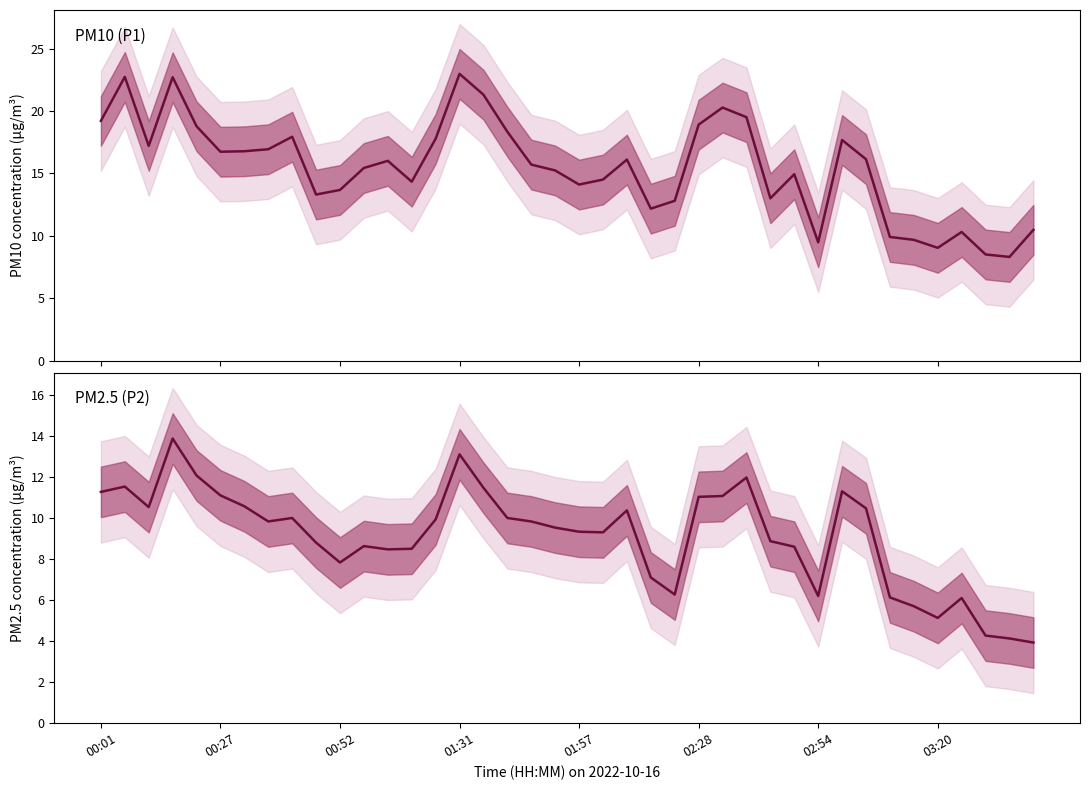

Is the value of P1 at 26 greater than the value of P2 at 29?

Yes